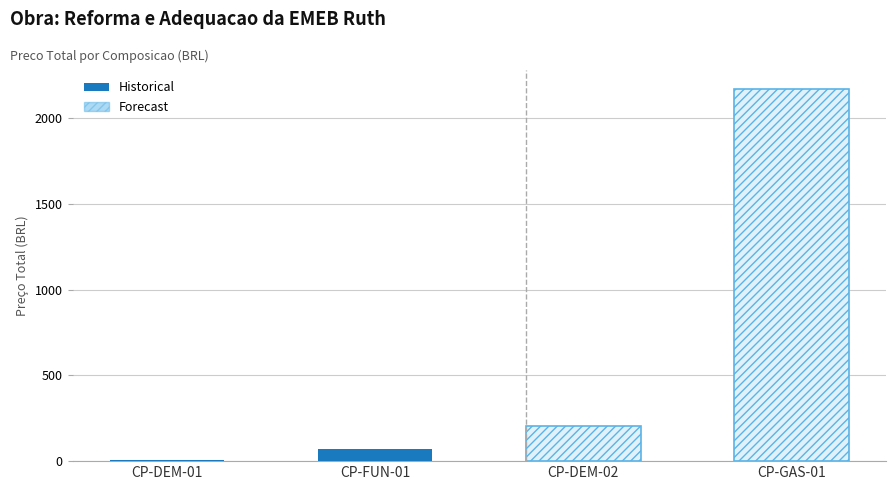

At which category does the chart reach its minimum across all series?

CP-DEM-01